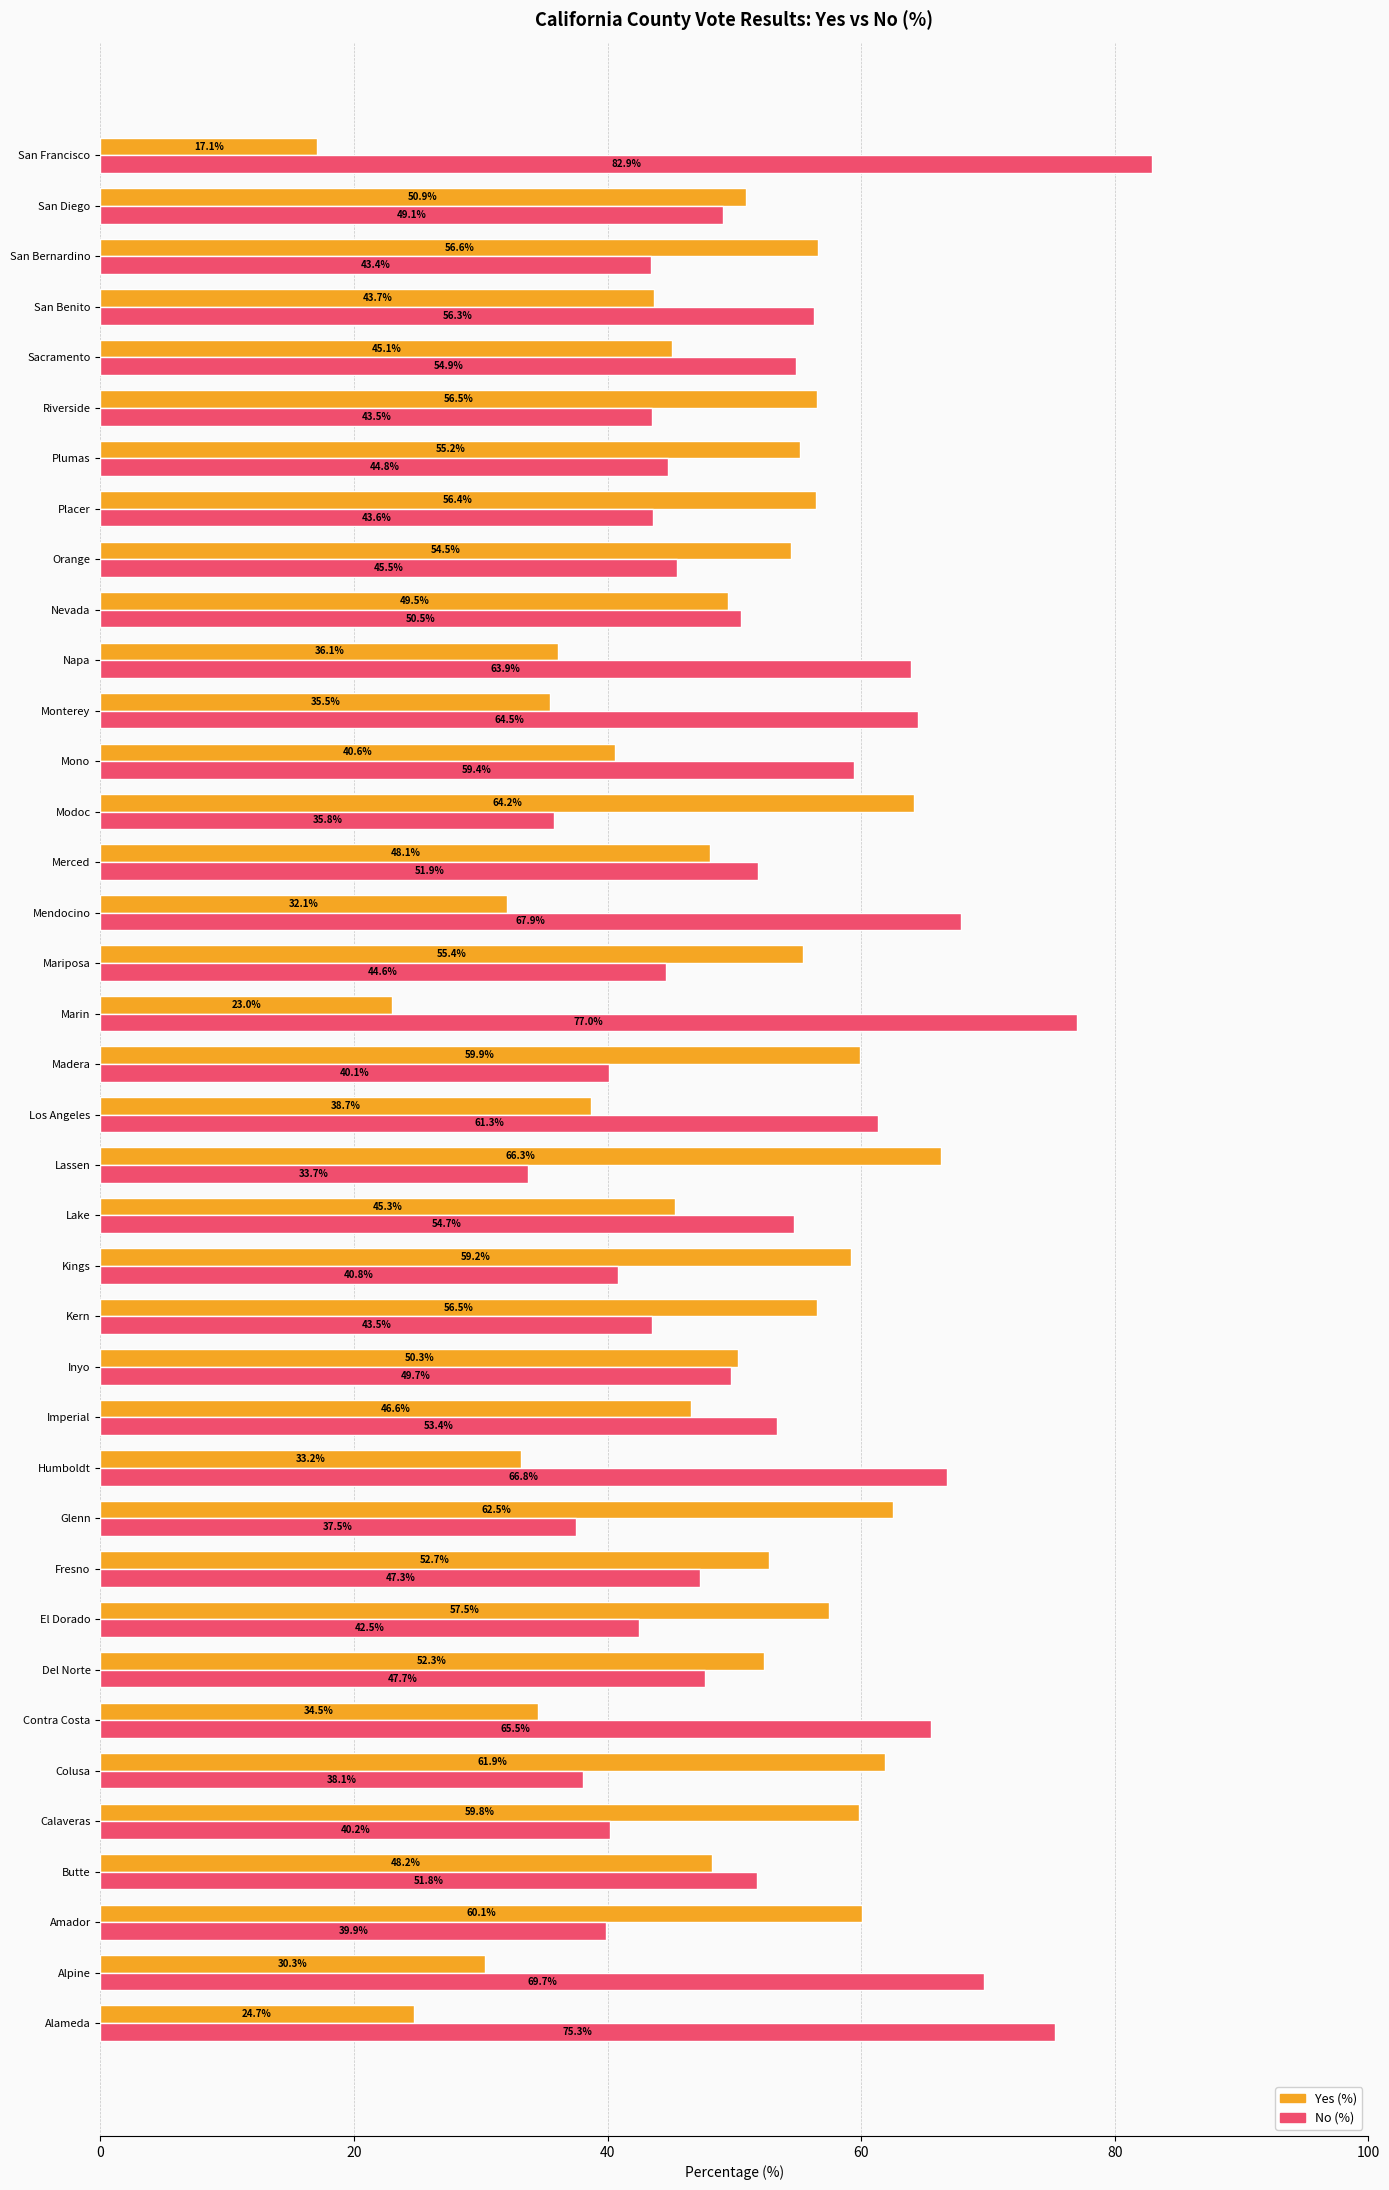

At San Diego, list the series in order from smallest to largest.

No (%), Yes (%)